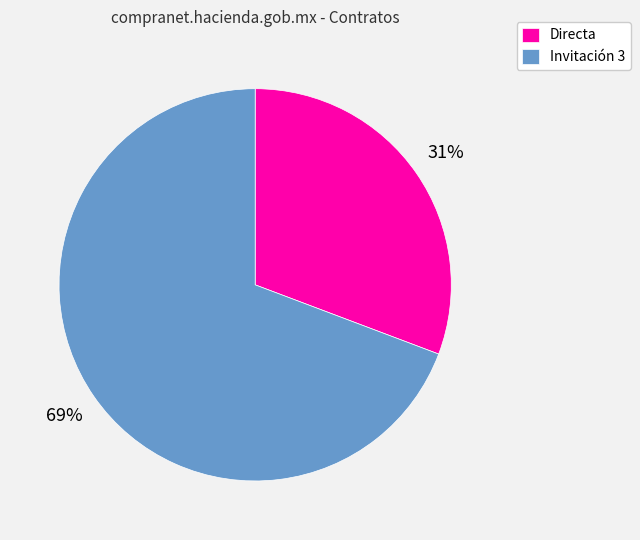

Do Invitación 3 and Directa together represent more than half of the pie?

Yes